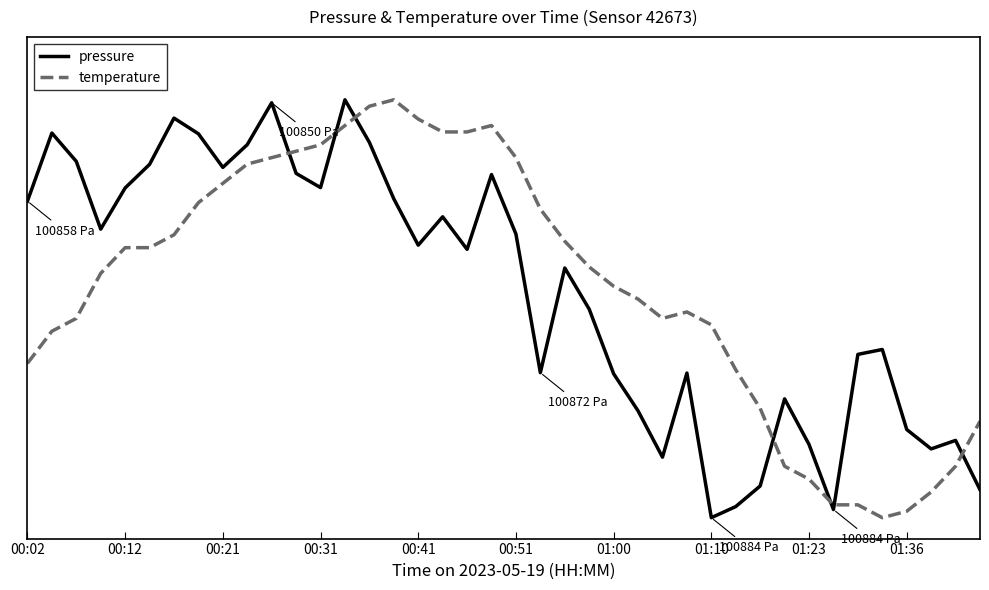

After their last crossing, which series has the higher values: pressure or temperature?

temperature